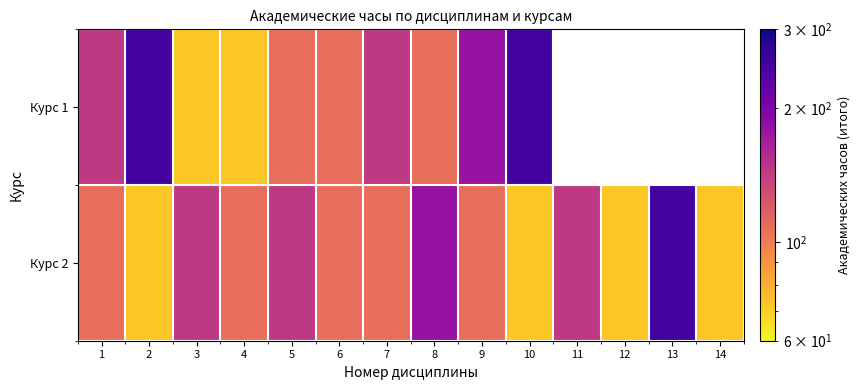

Which category has the highest value in the Курс 2 series?

13